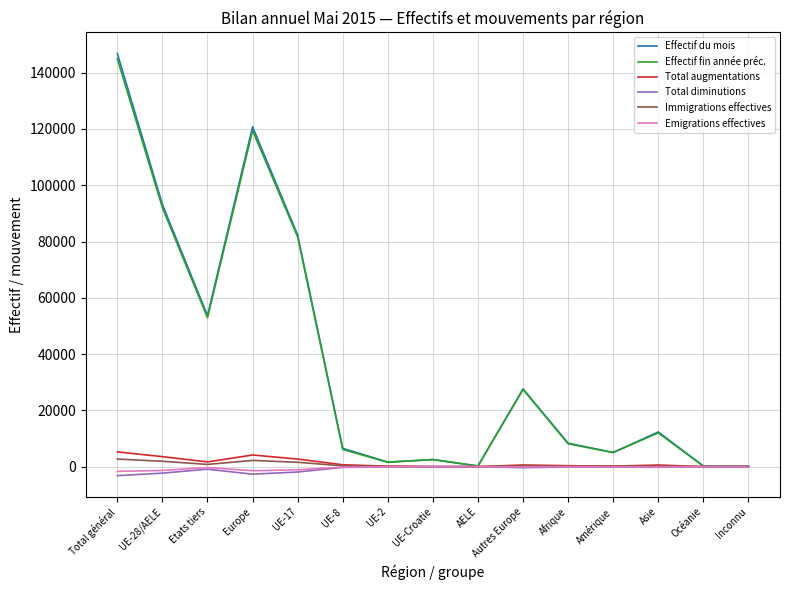

What are all the series names shown in the legend?

Effectif du mois, Effectif fin année préc., Total augmentations, Total diminutions, Immigrations effectives, Emigrations effectives